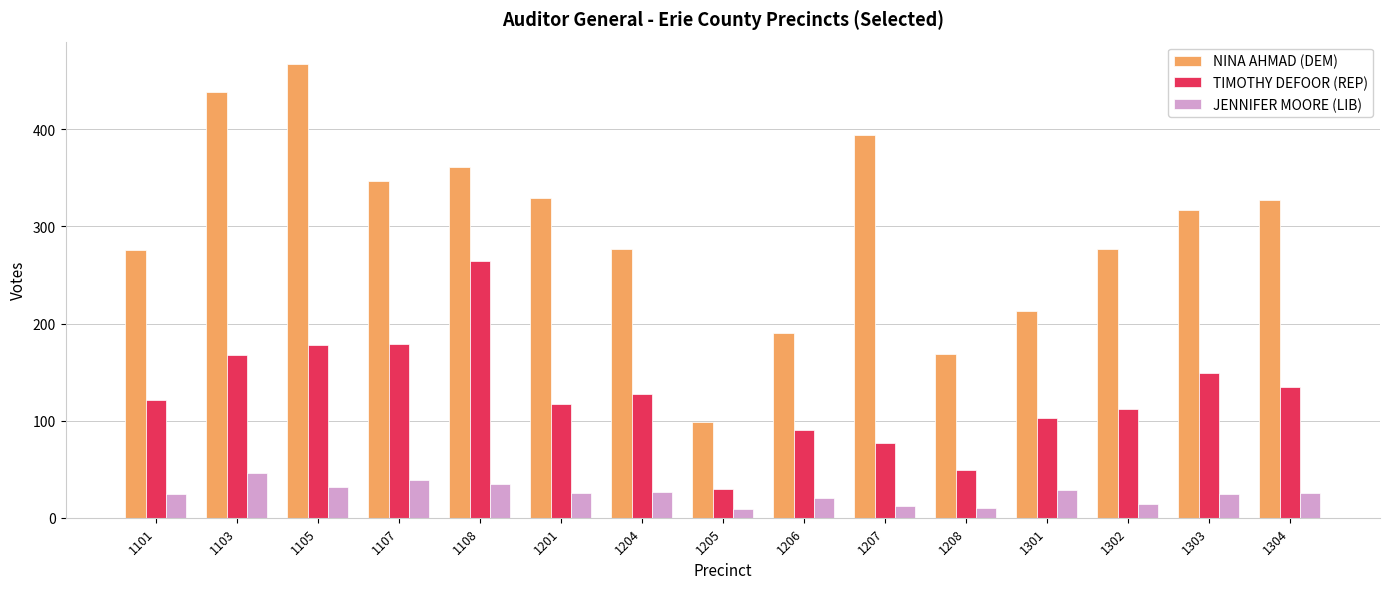

Is it true that TIMOTHY DEFOOR (REP) equals 168 at 1103?

True